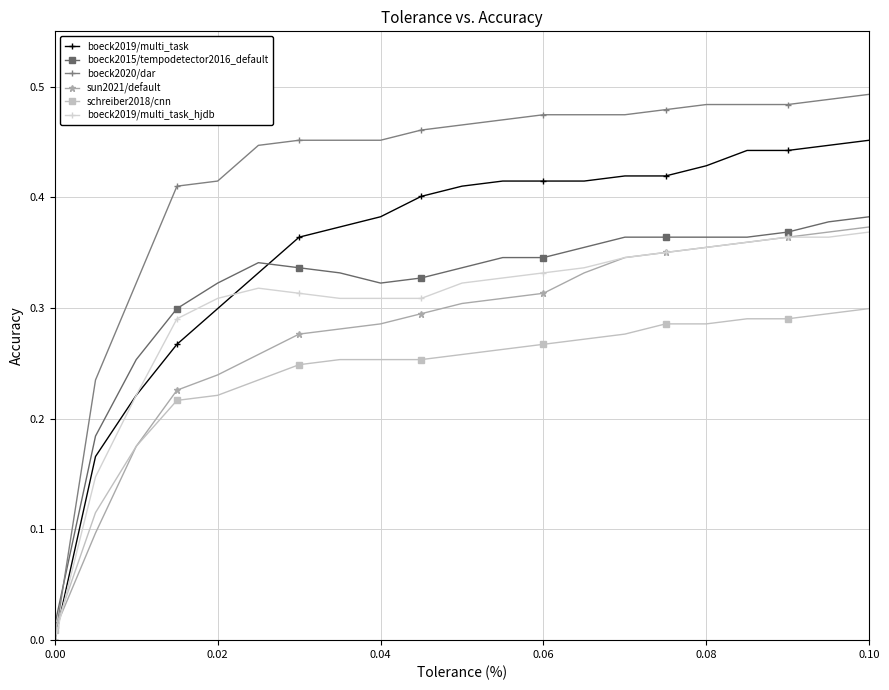

Which series has the widest spread of values?

boeck2020/dar